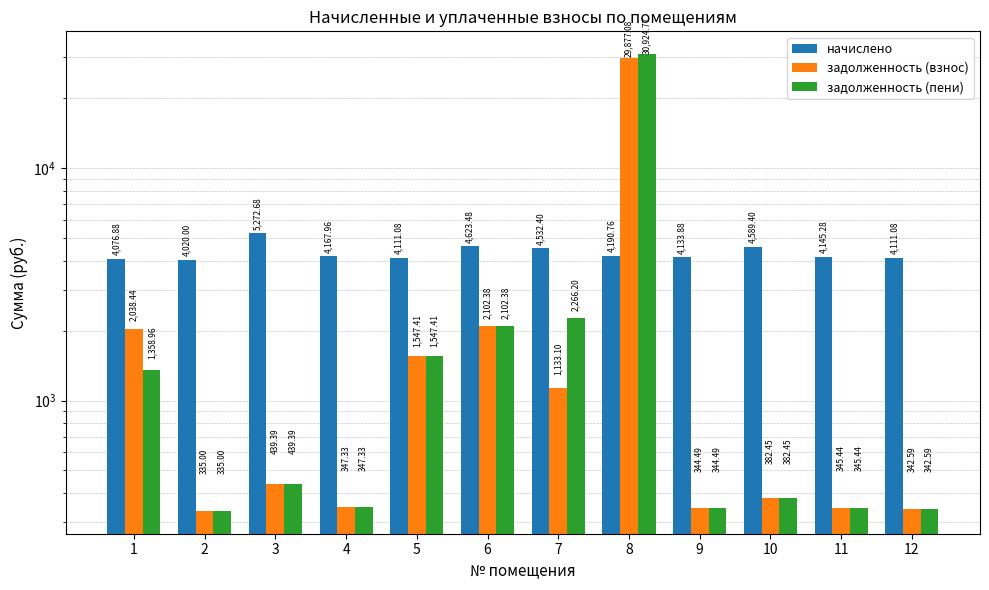

Between 3 and 1, which is larger?

3